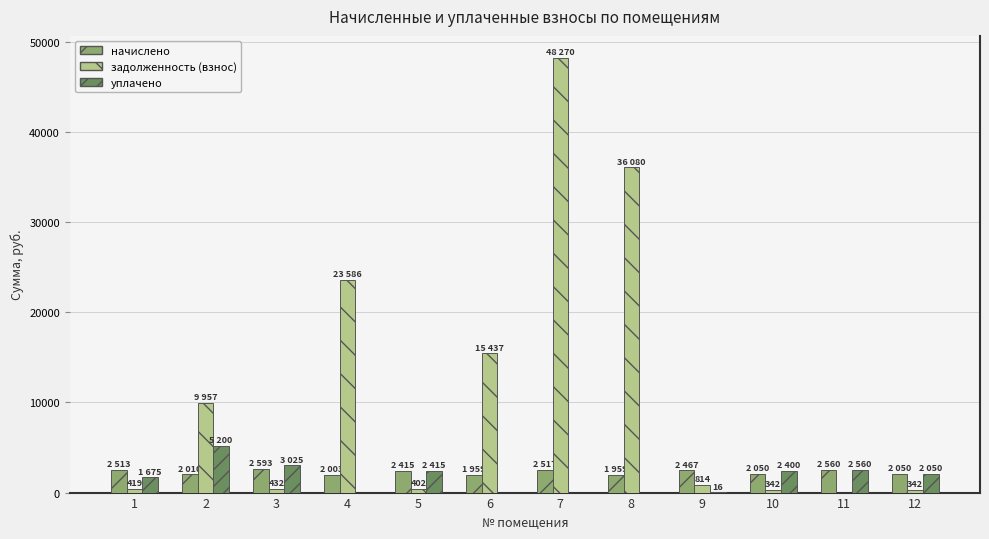

At which category is the sum across all series the highest?

7